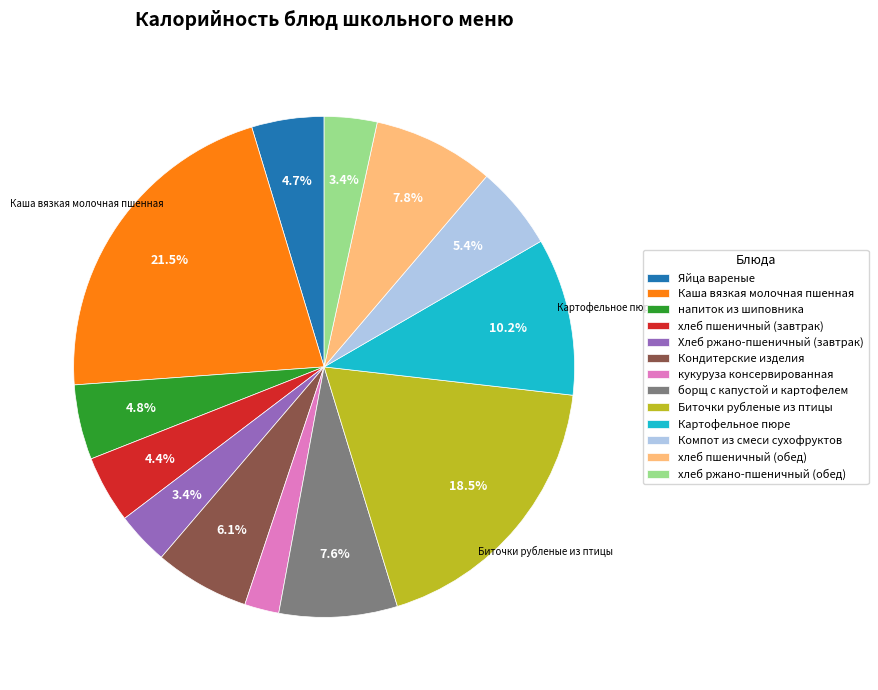

To the nearest percent, what percentage of the pie is Хлеб ржано-пшеничный (завтрак)?

3%